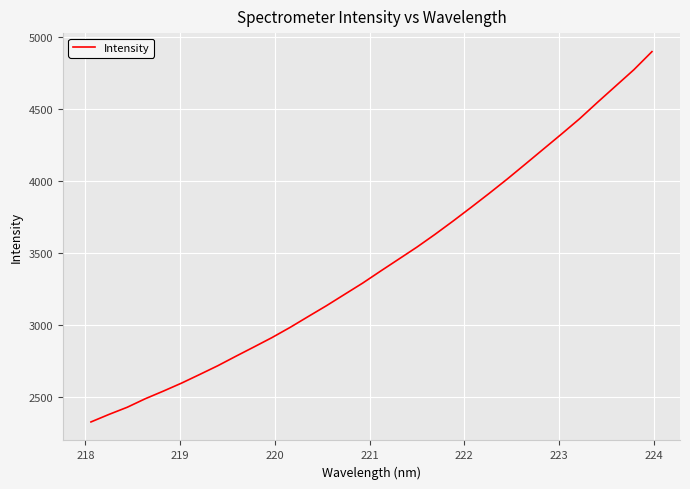

Count the number of data series in this chart.

1